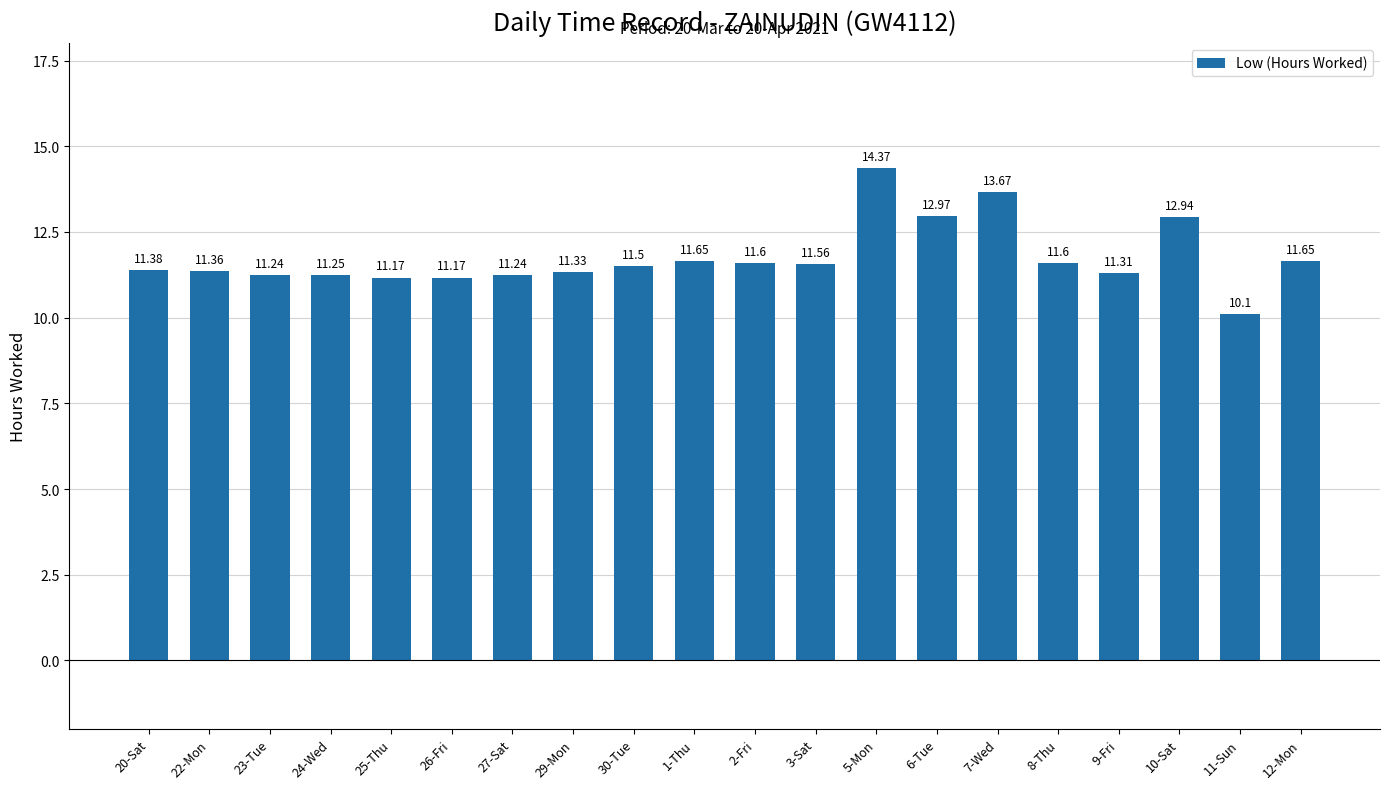

What is the difference between the values at 7-Wed and 25-Thu?

2.5